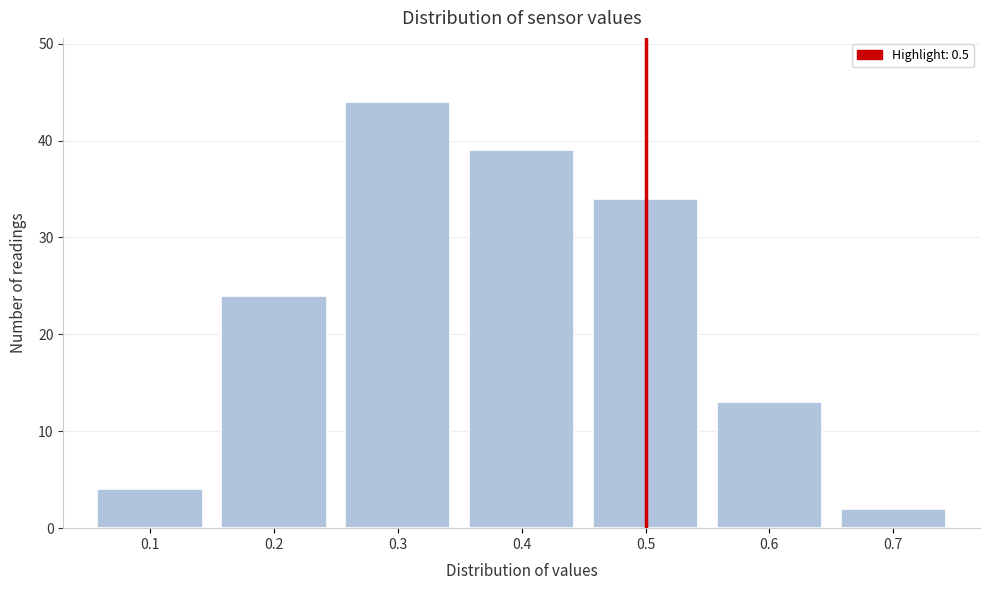

Reading left to right, transcribe this chart: for each bar, give the range it covers on the x-axis and its height. The values are not printed on the chart, so give them approximately, as read against the axis.

0.05 to 0.15: 4
0.15 to 0.25: 24
0.25 to 0.35: 44
0.35 to 0.45: 39
0.45 to 0.55: 34
0.55 to 0.65: 13
0.65 to 0.75: 2